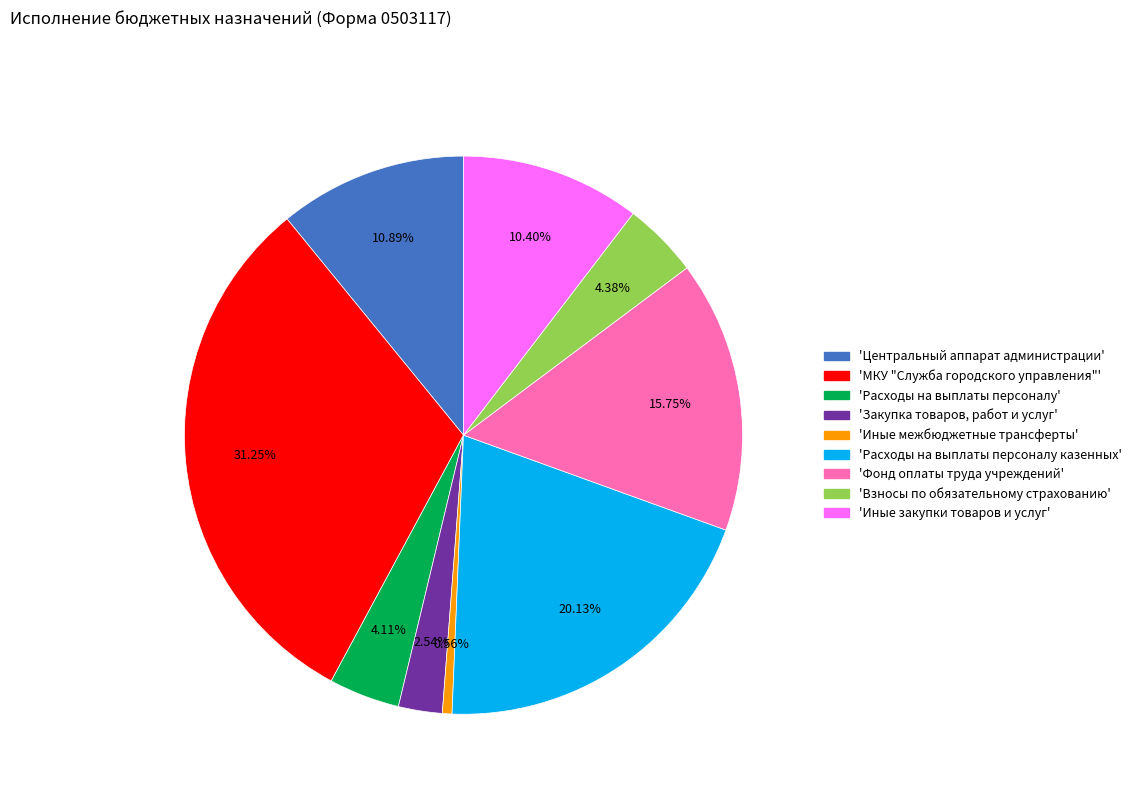

Is there a majority slice in this chart?

No